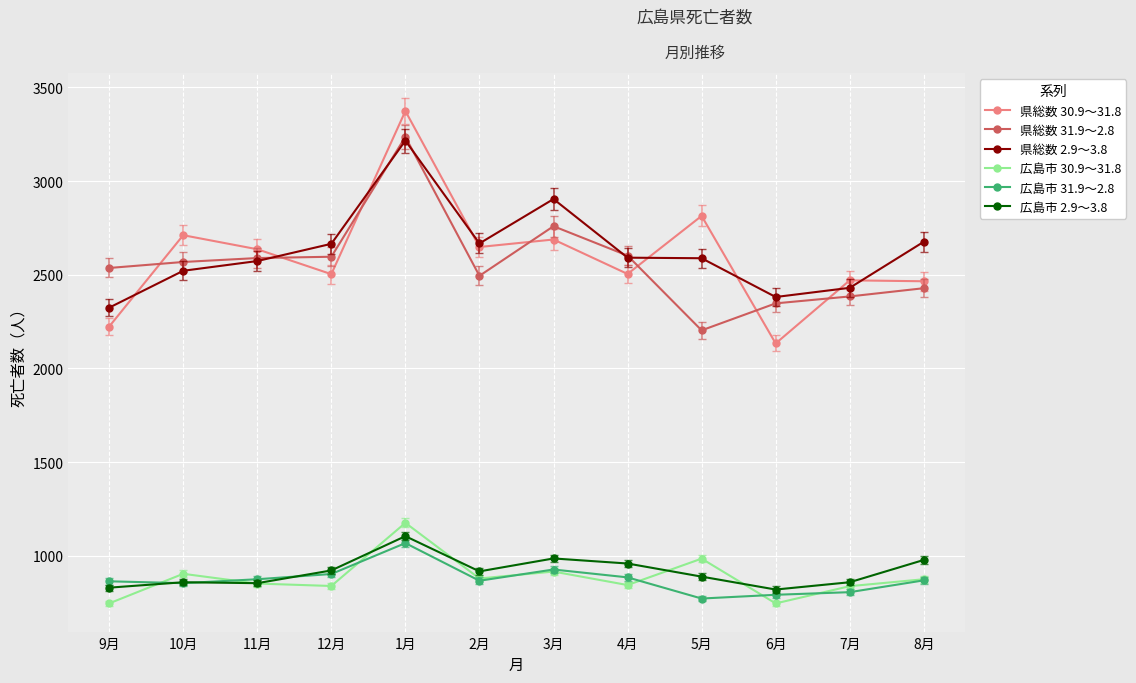

Is it true that 県総数 31.9～2.8 equals 4343 at 8月?

False